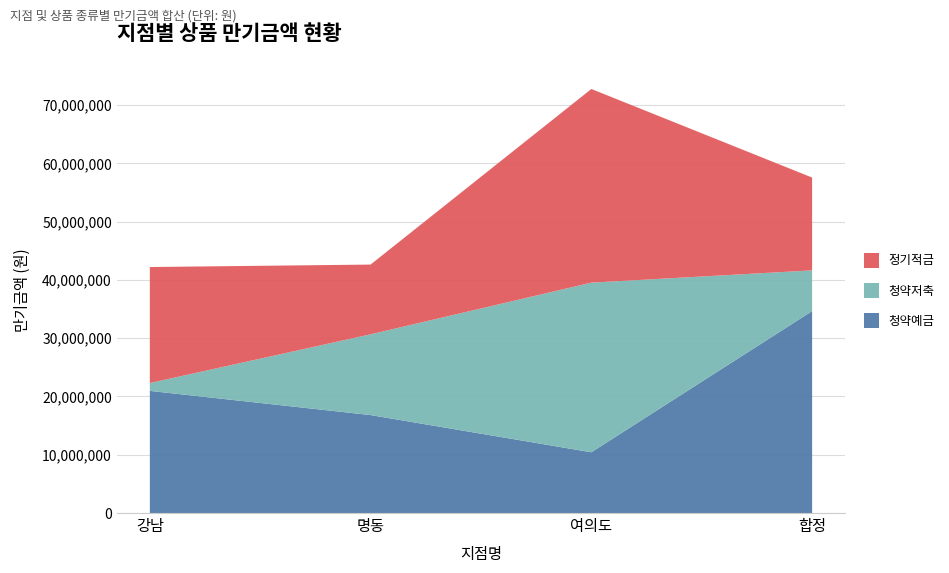

Reading right to left, list all the values displayed in this chart.

청약예금: 합정=34656000	여의도=10427000	명동=16811000	강남=20962000
청약저축: 합정=6988000	여의도=29111000	명동=13863000	강남=1348000
정기적금: 합정=15927000	여의도=33236000	명동=11965000	강남=19908000